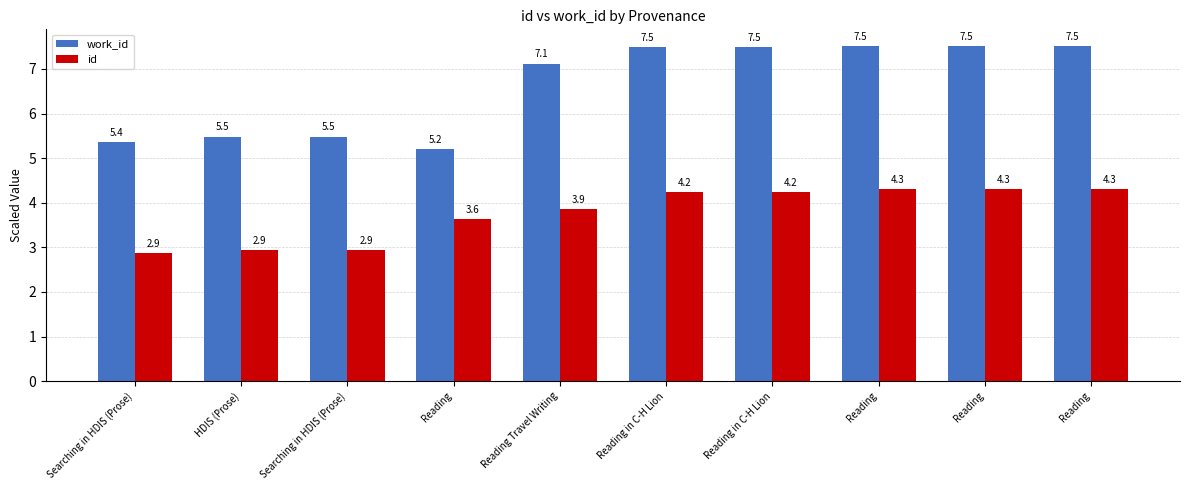

What is the smallest value displayed?

2.9